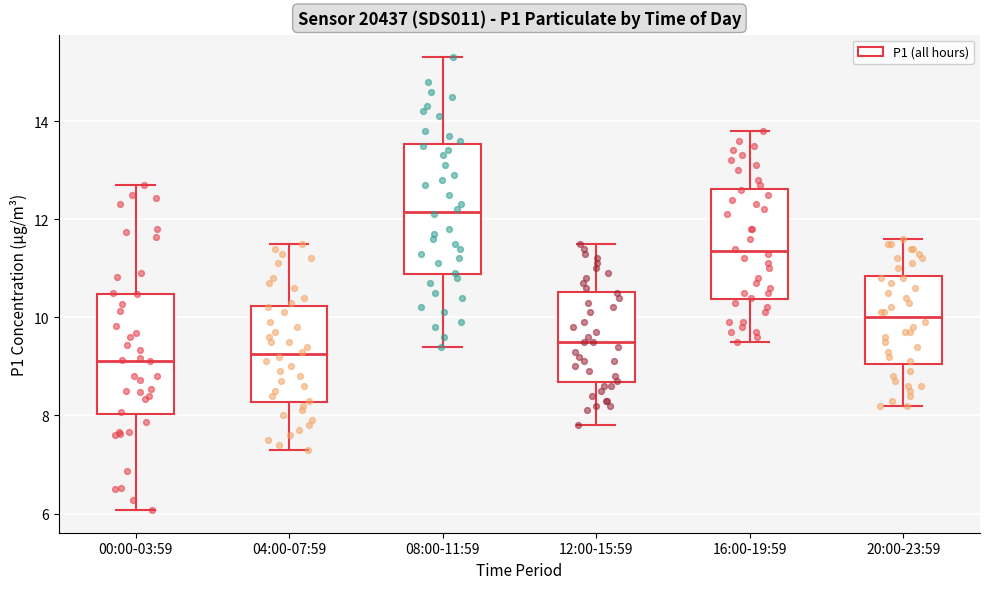

Where is the upper edge of the box for 20:00-23:59 on the y-axis? The values are not printed on the chart, so give them approximately, as read against the axis.

10.8